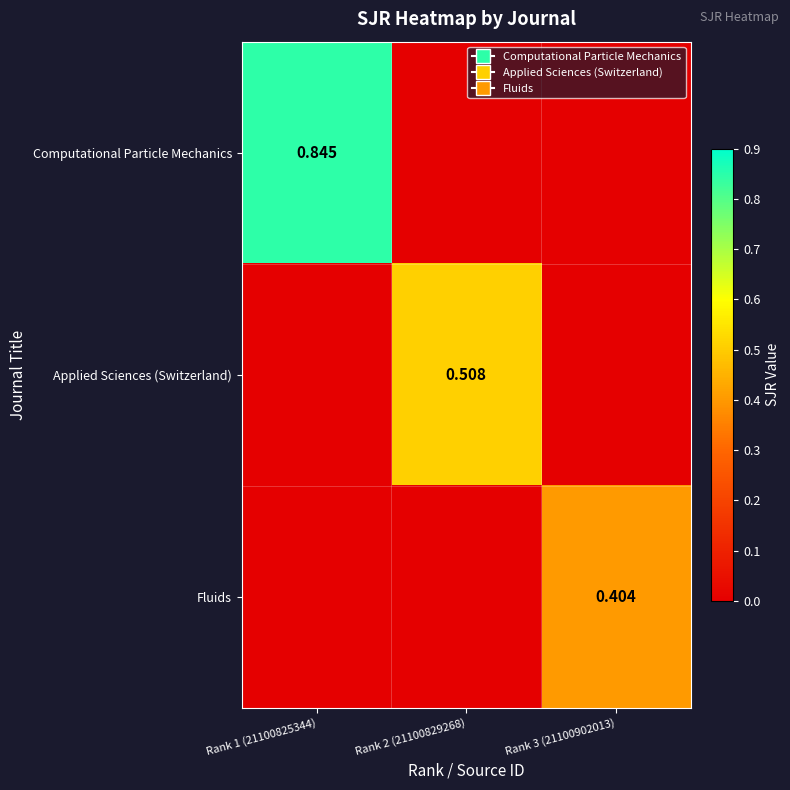

What is the difference between the maximum and minimum values in the Applied Sciences (Switzerland) series?

0.5